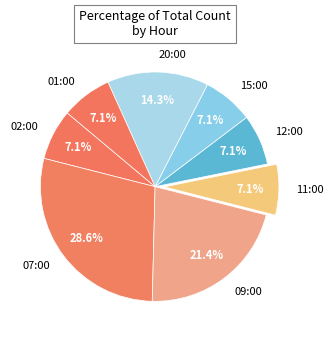

The 15:00 slice represents 1% of the pie. True or false?

False